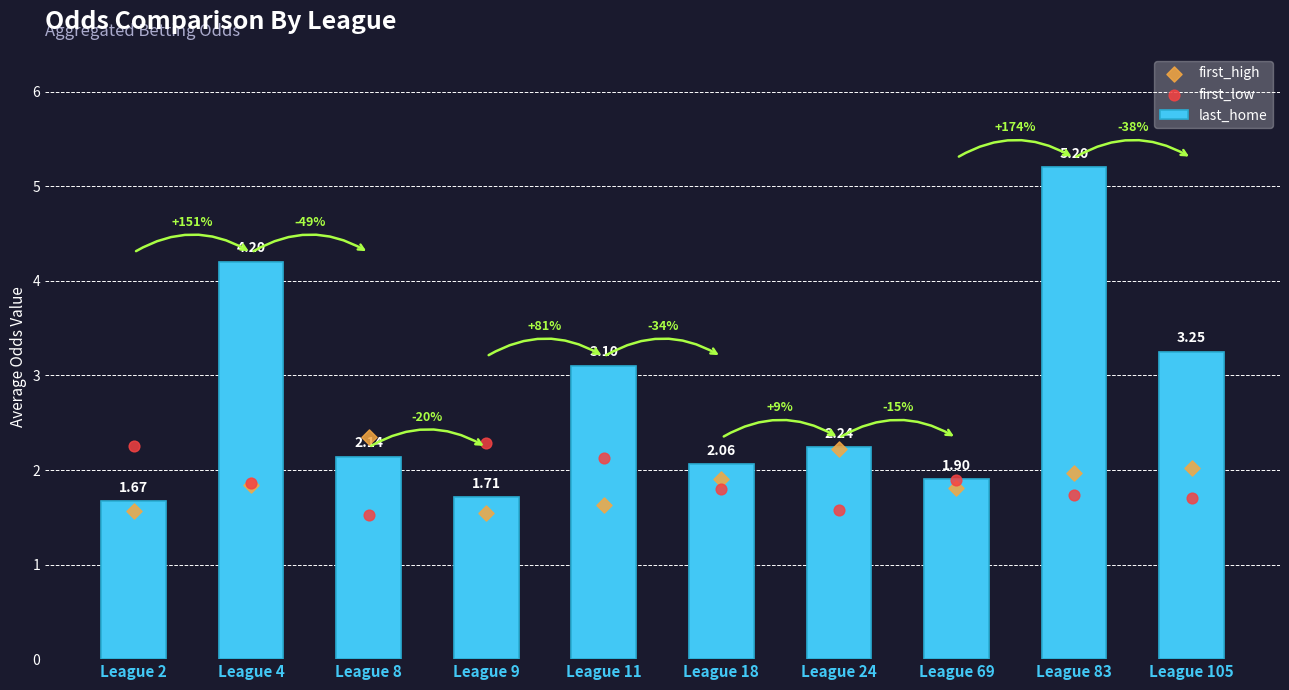

At which category is the sum across all series the highest?

League 83